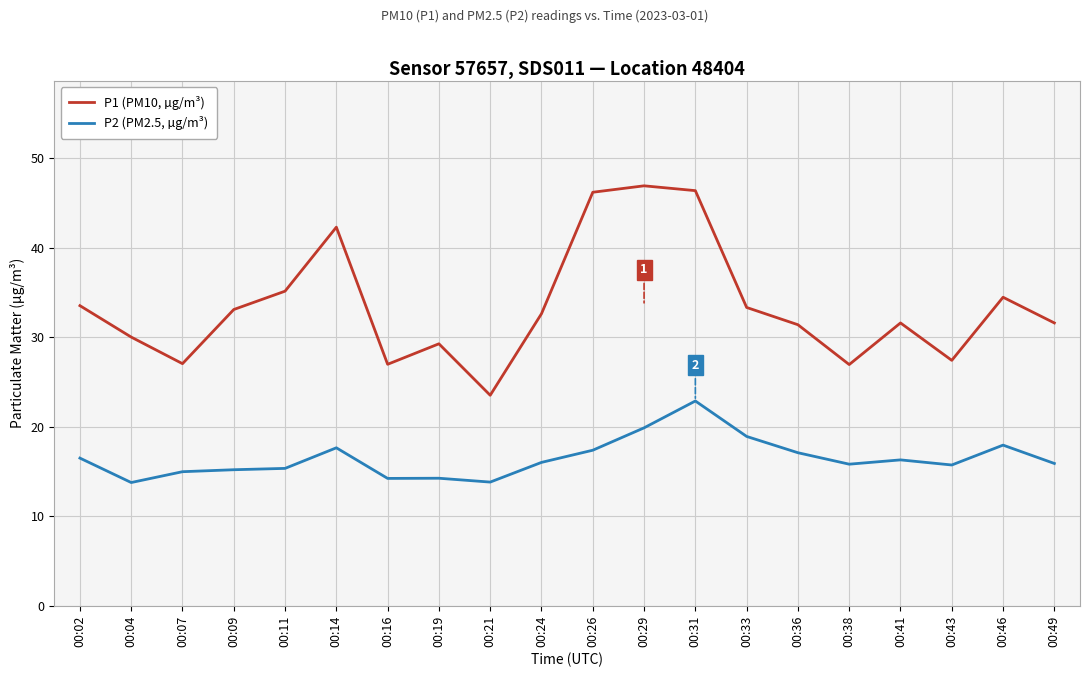

Where is the first local minimum for P1 (PM10, µg/m³)?

00:07